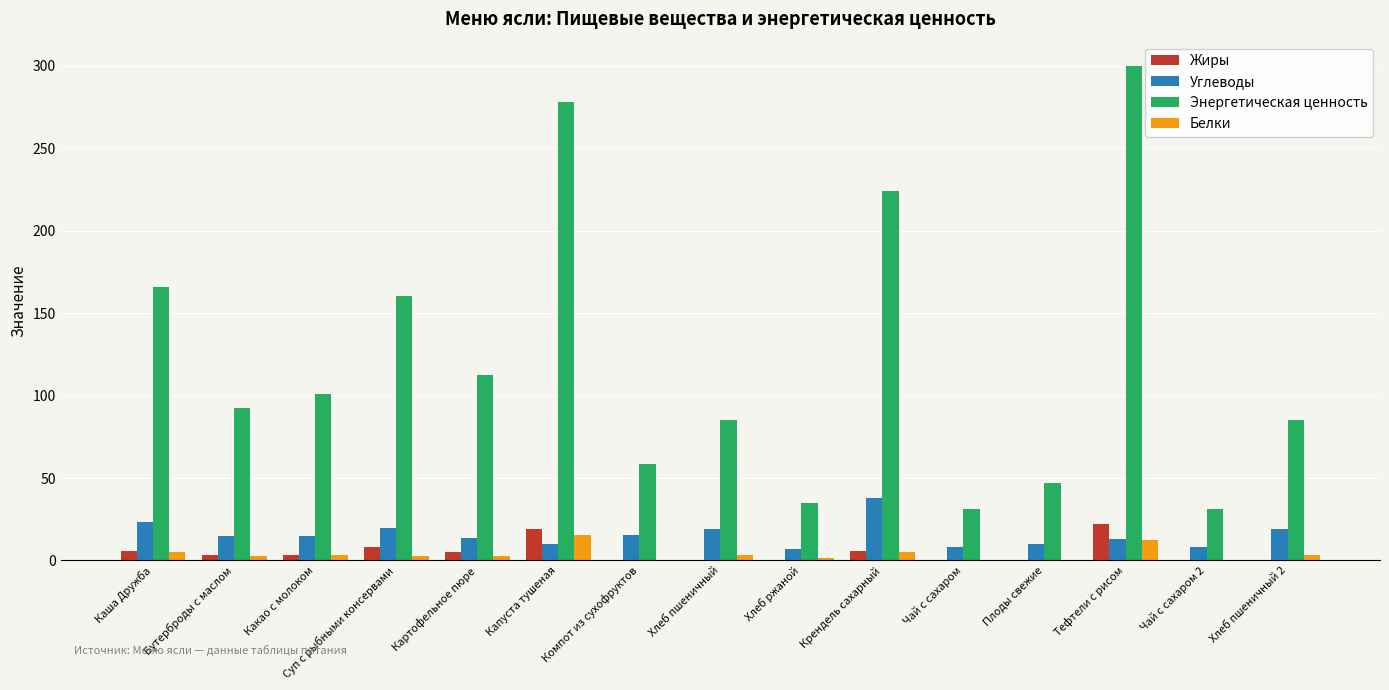

At which label does Энергетическая ценность reach its peak?

Тефтели с рисом